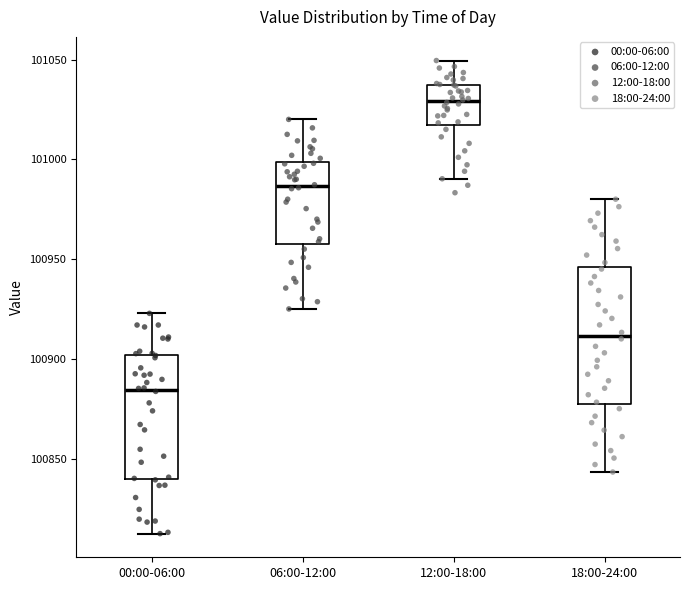

Where does the lower whisker of the box for 00:00-06:00 end on the y-axis? The values are not printed on the chart, so give them approximately, as read against the axis.

100810